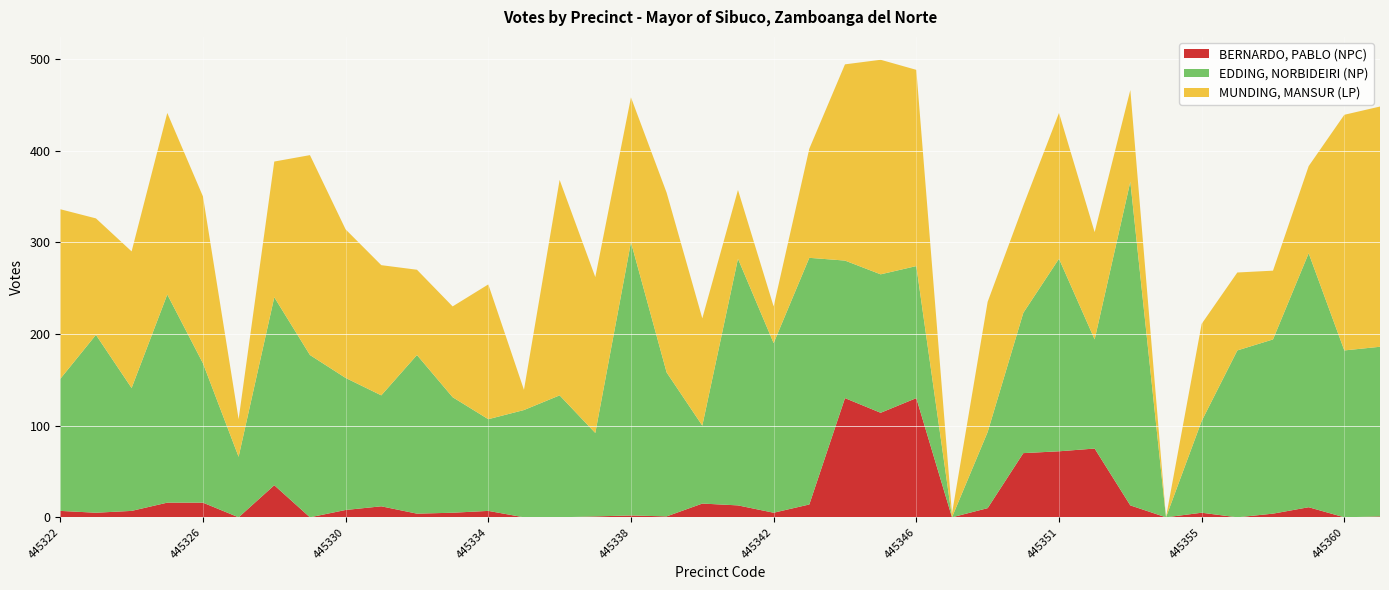

Reading left to right, transcribe all the data shown in this chart.

BERNARDO, PABLO (NPC): 7	5	7	16	16	0	35	0	8	12	4	5	7	0	0	1	2	1	15	13	5	14	130	114	130	0	10	70	72	75	13	0	5	0	4	11	0	1
EDDING, NORBIDEIRI (NP): 144	194	134	227	152	66	205	177	144	121	173	126	100	117	133	91	298	157	85	269	185	269	150	151	144	0	83	153	210	119	353	0	100	182	190	277	182	185
MUNDING, MANSUR (LP): 185	127	149	198	182	41	148	218	162	142	93	99	147	22	235	170	158	196	117	75	40	119	214	234	214	4	142	117	159	117	100	0	106	85	75	95	257	262